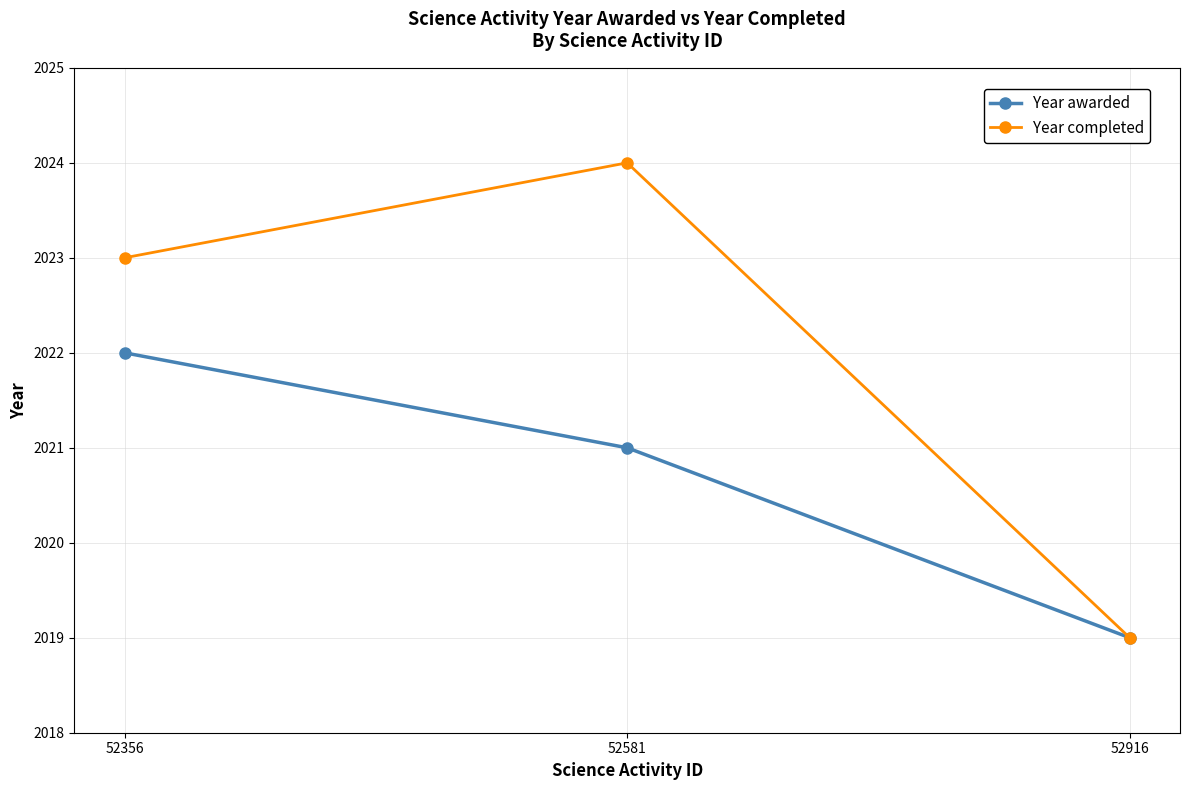

What is the maximum value for Year awarded?

2022